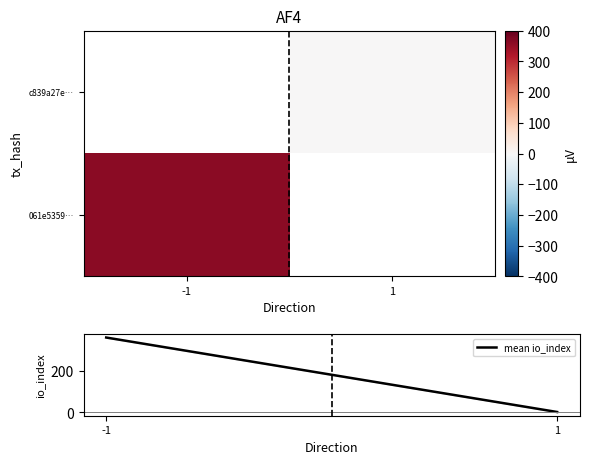

How many categories are shown in the chart?

2